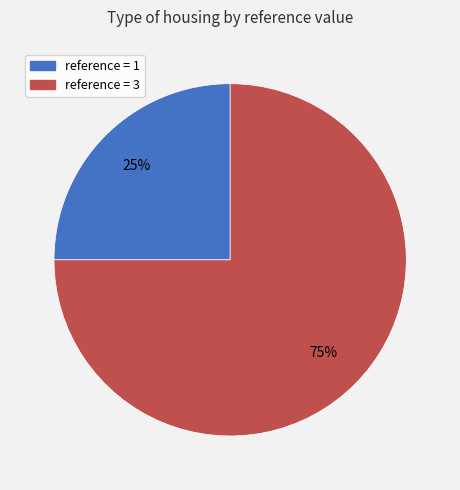

To the nearest percent, what is the difference between the largest and smallest slice percentages?

50%